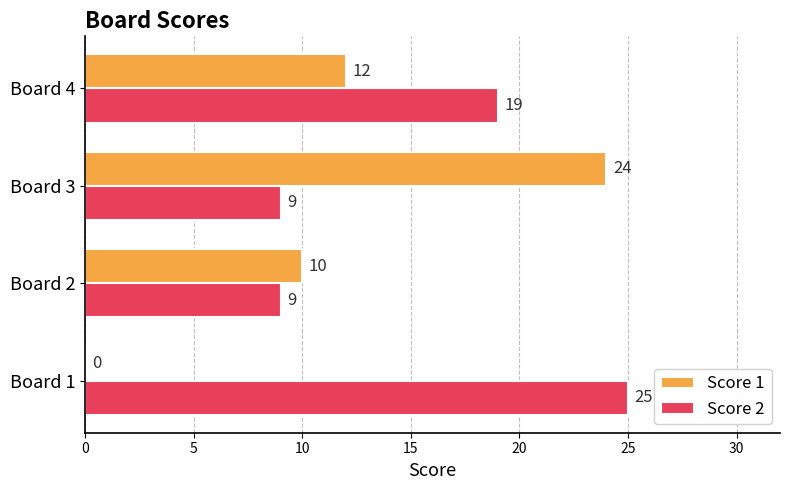

What is the maximum value shown in the chart?

25